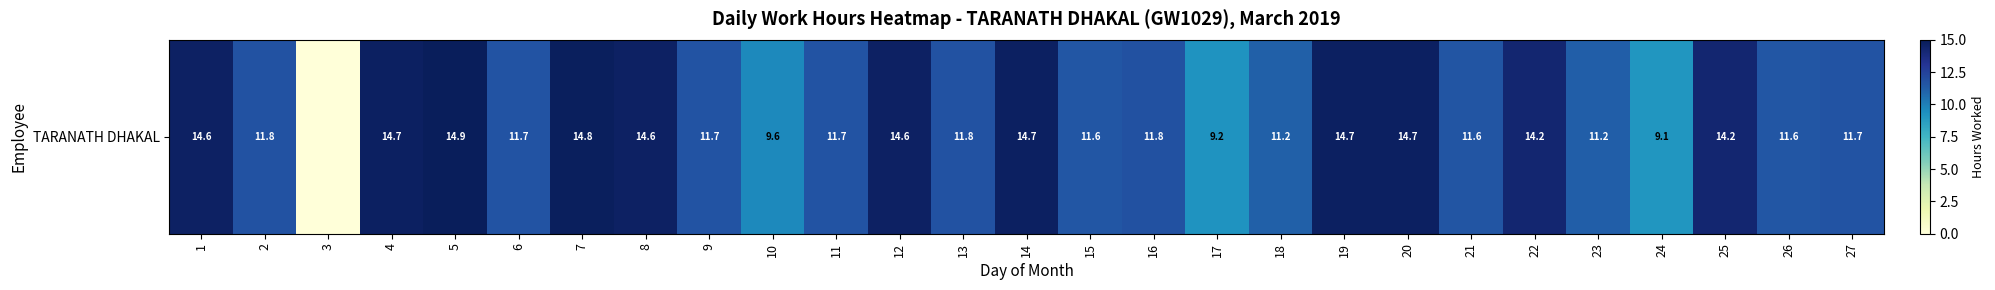

How many values are above zero?

26